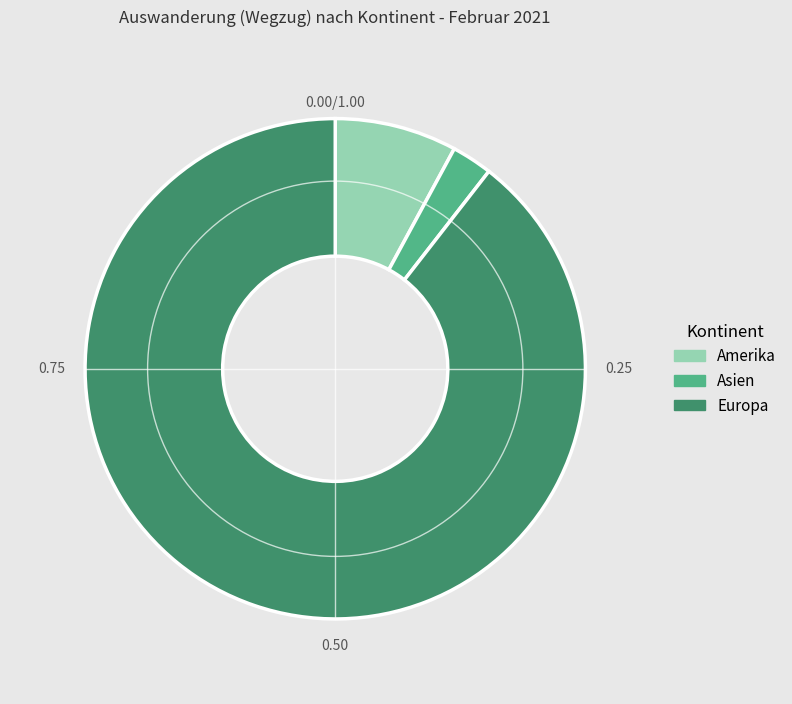

Is there any slice that represents more than half of the pie?

Yes